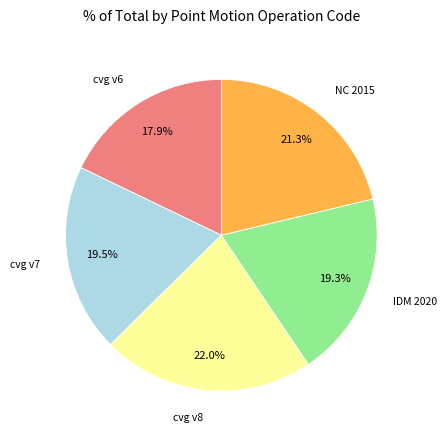

Is there a majority slice in this chart?

No